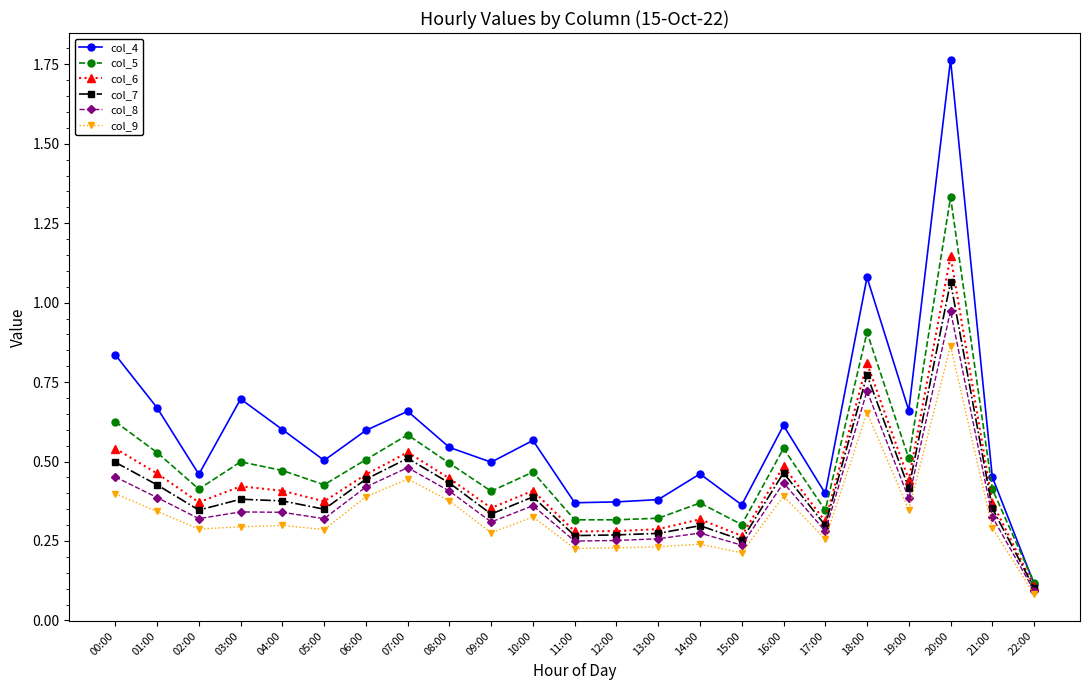

List the series in order of their peak value, highest first.

col_4, col_5, col_6, col_7, col_8, col_9